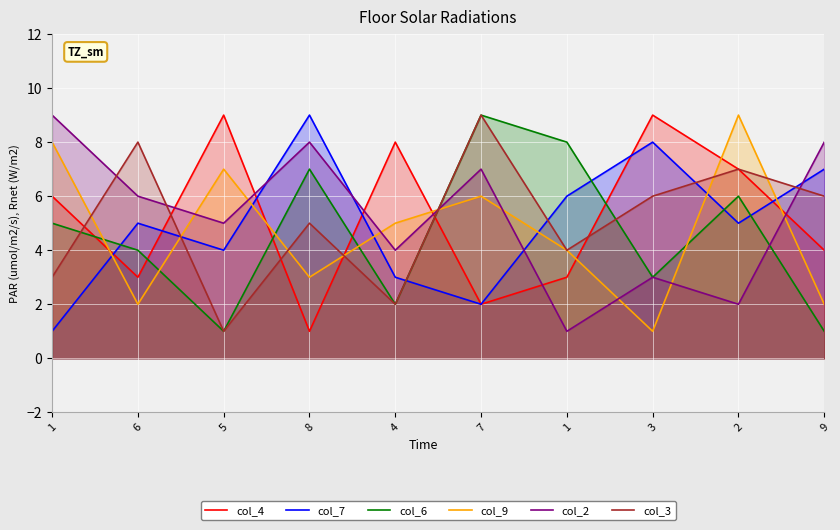

Does the chart display data point markers on the line(s)?

No